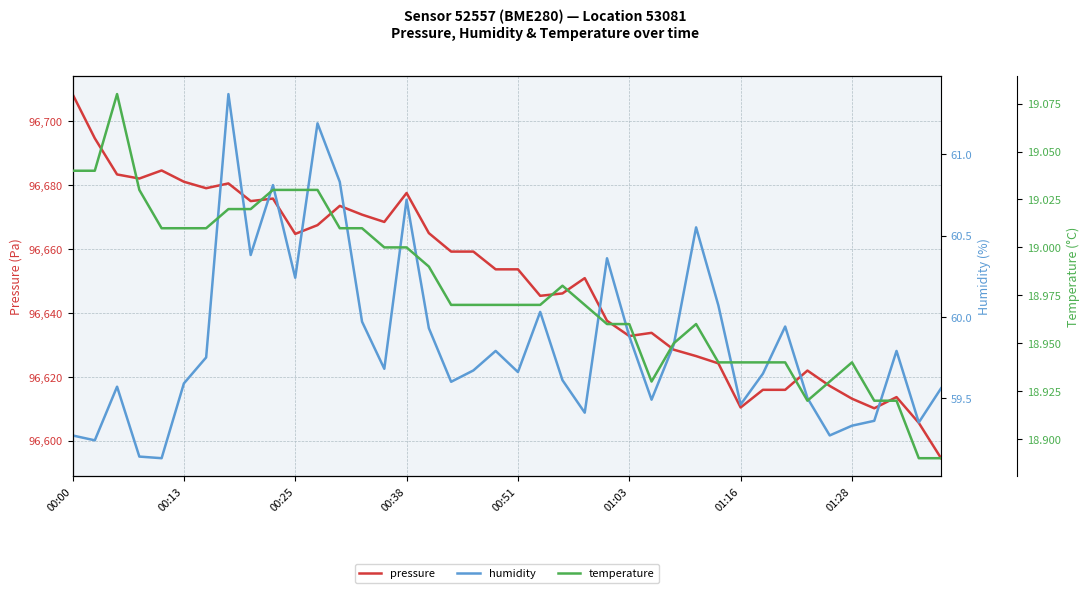

True or false: pressure has a value of 173333.2 at 01:03.

False